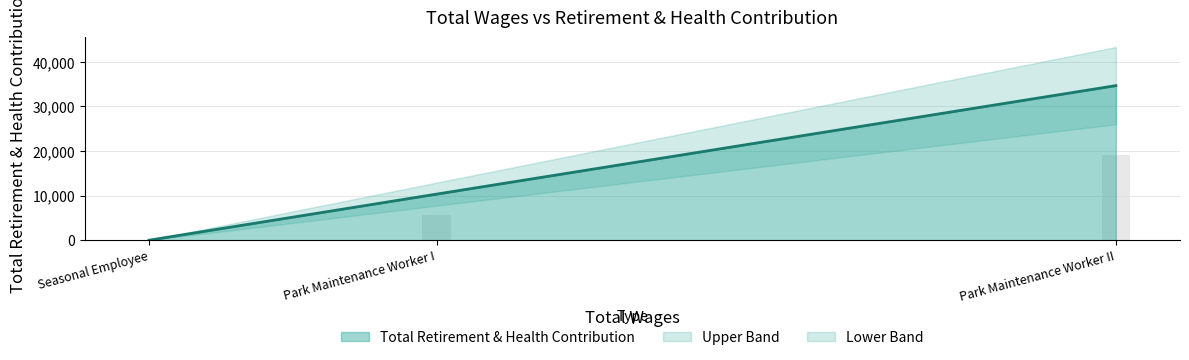

Rank the categories by value from lowest to highest.

Seasonal Employee, Park Maintenance Worker I, Park Maintenance Worker II